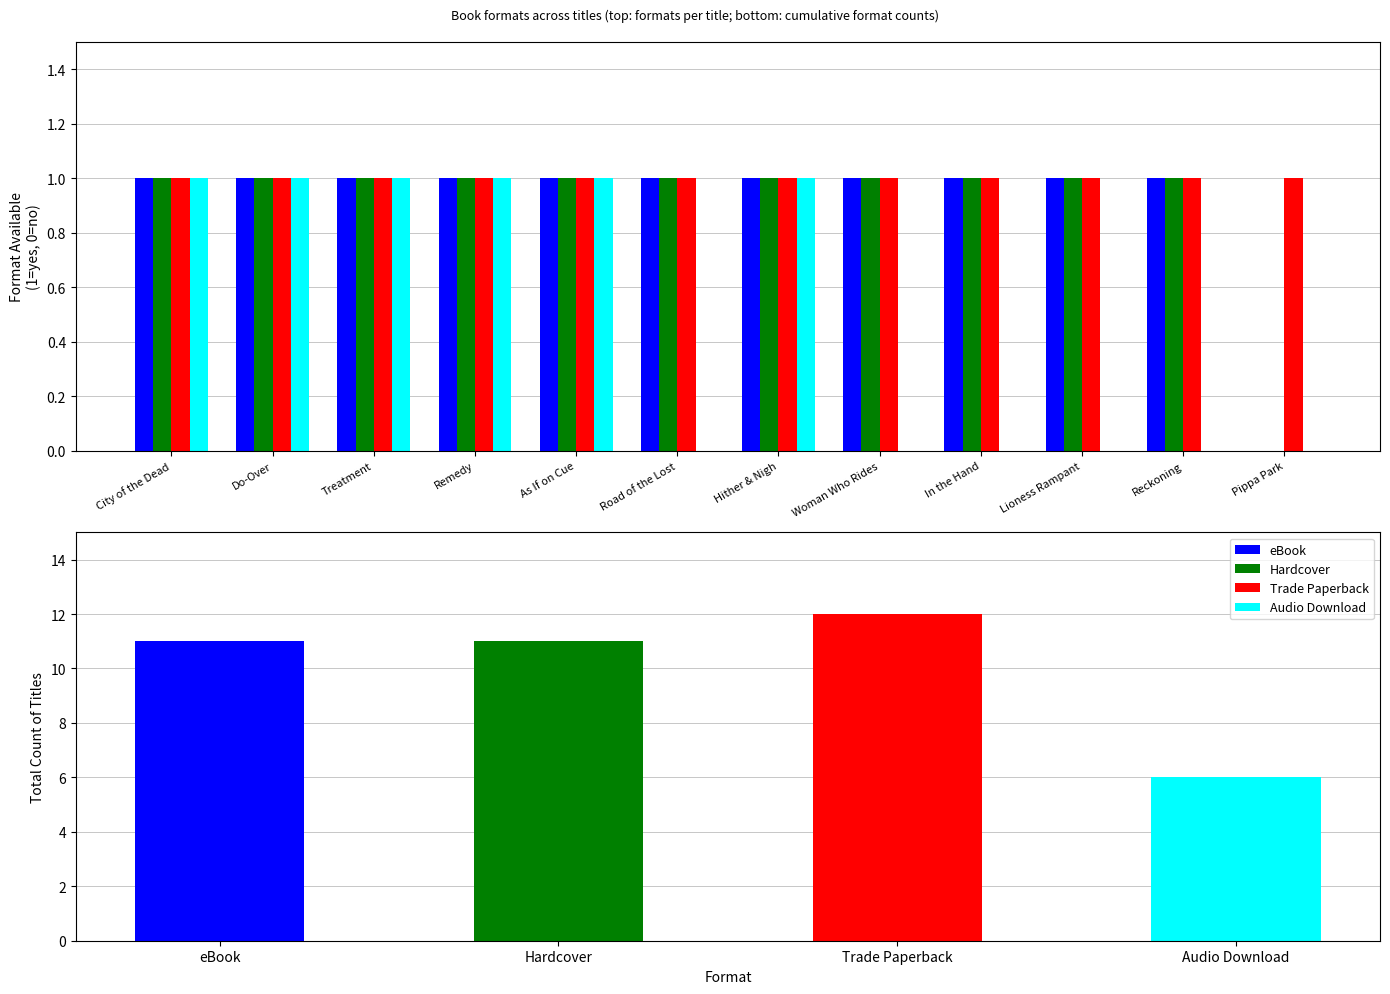

Which series has the largest total across all categories?

Trade Paperback